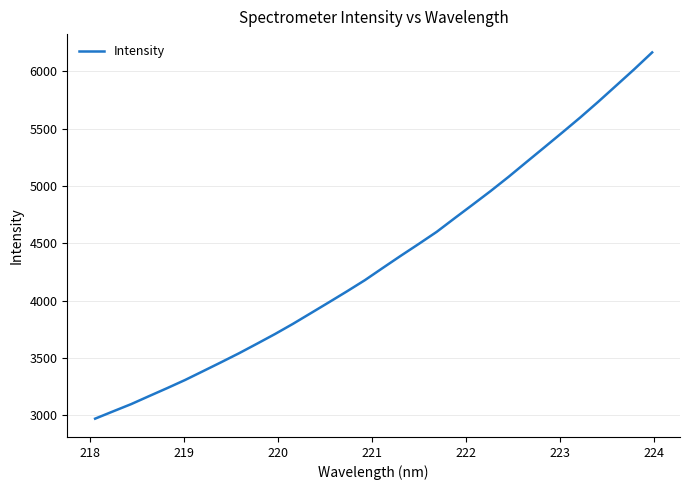

Reading left to right, extract all data points from this chart.

2968.5	3032.2	3095.2	3165.3	3234.7	3306.0	3383.1	3460.6	3539.5	3622.8	3707.3	3796.4	3890.2	3984.4	4079.7	4177.5	4284.7	4390.6	4494.1	4599.8	4719.0	4836.7	4955.8	5079.9	5209.5	5338.3	5467.9	5599.3	5736.2	5877.5	6019.3	6166.6